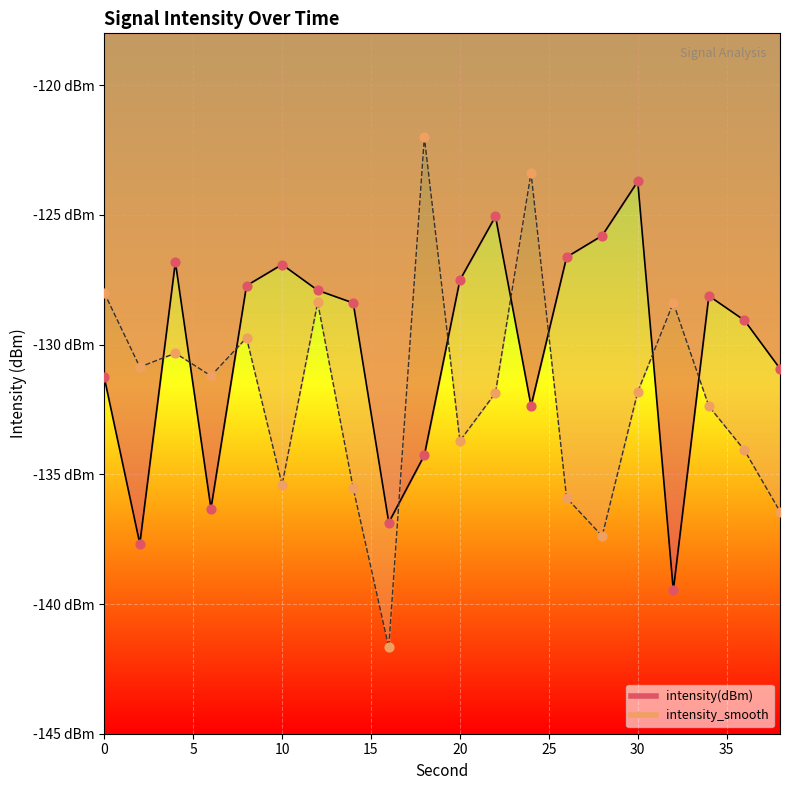

At which category is the sum across all series the highest?

30